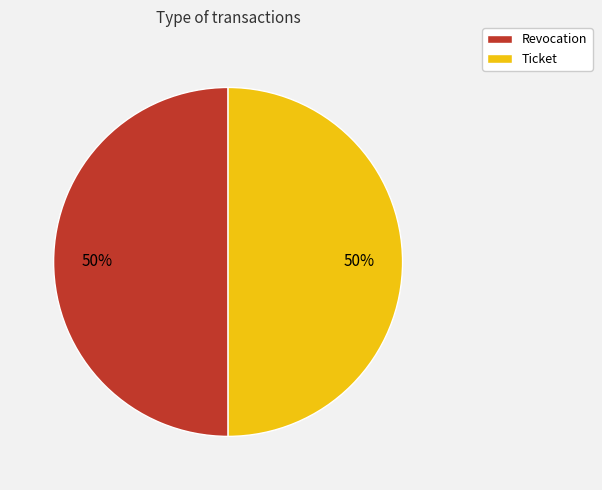

To the nearest percent, what portion does Revocation represent?

50%